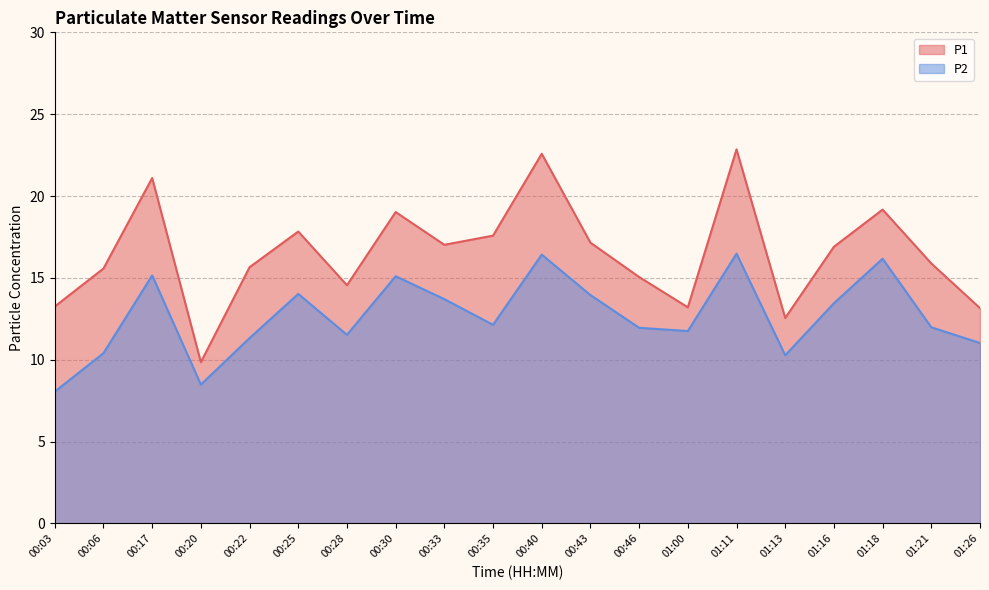

What value does the P2 series have at 01:18?

16.2